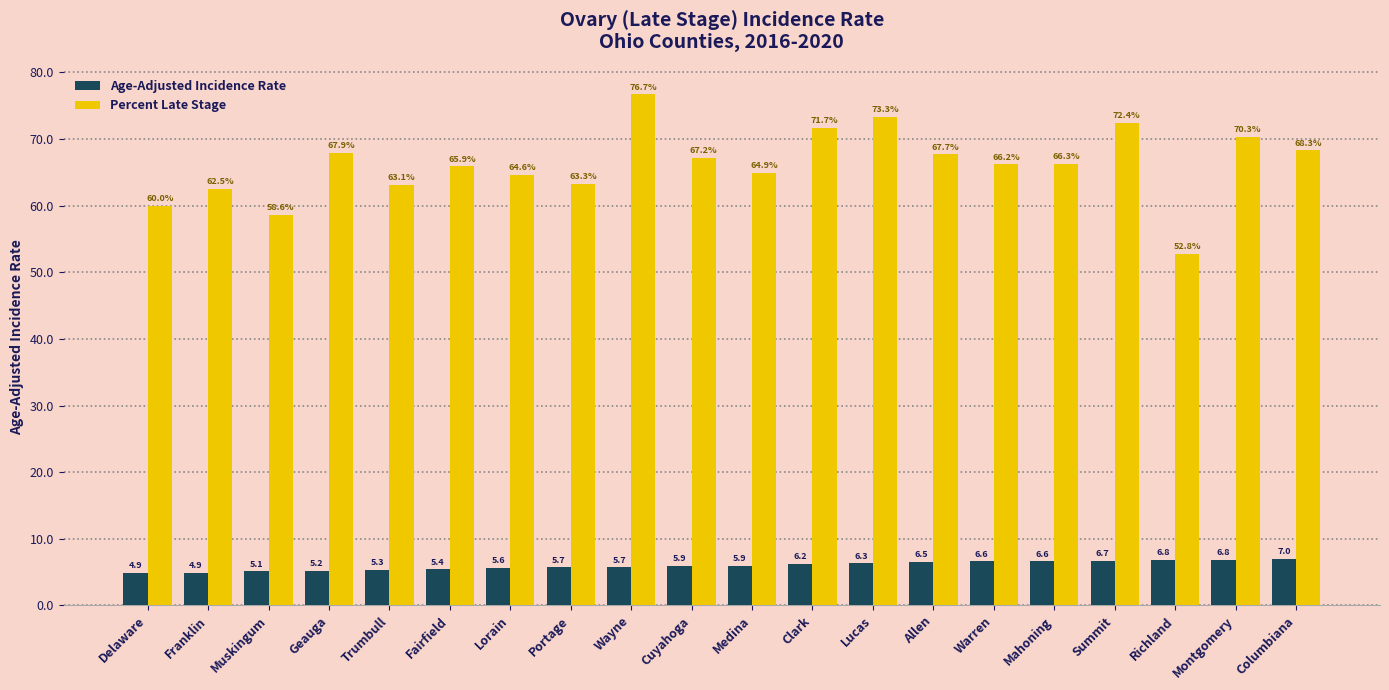

What is the maximum value shown in the chart?

76.7